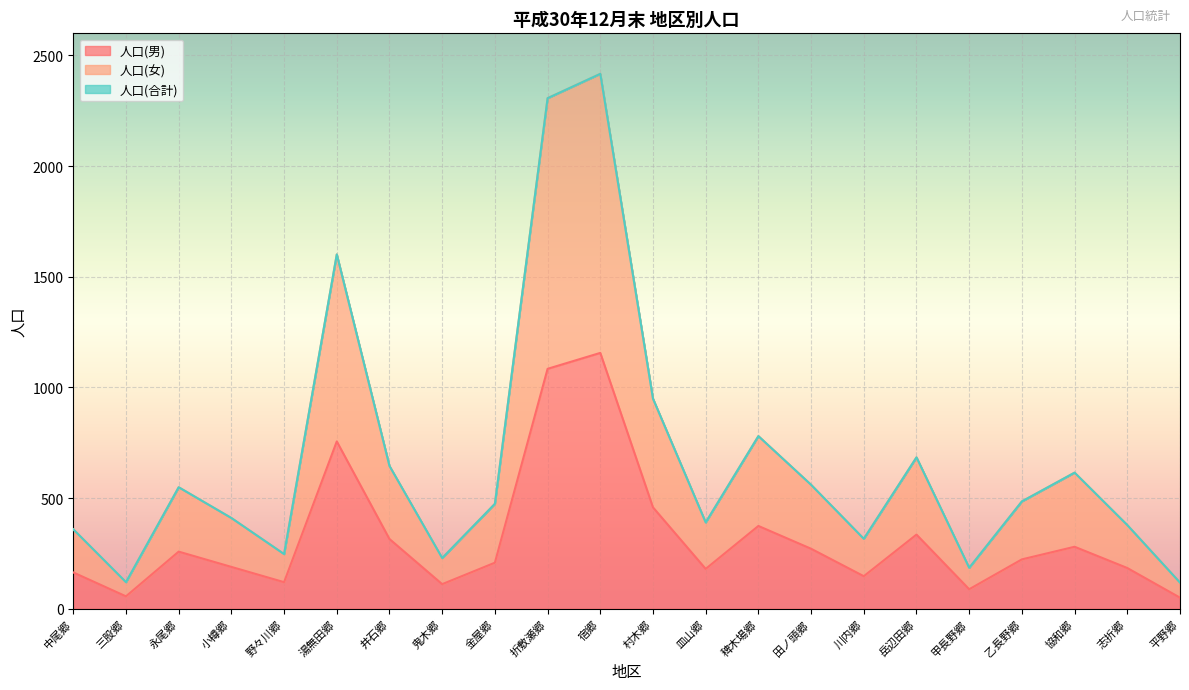

List the labels in order of 人口(男) value, smallest first.

平野郷, 三股郷, 甲長野郷, 鬼木郷, 野々川郷, 川内郷, 中尾郷, 皿山郷, 志折郷, 小樽郷, 金屋郷, 乙長野郷, 永尾郷, 田ノ頭郷, 協和郷, 井石郷, 岳辺田郷, 稗木場郷, 村木郷, 湯無田郷, 折敷瀬郷, 宿郷